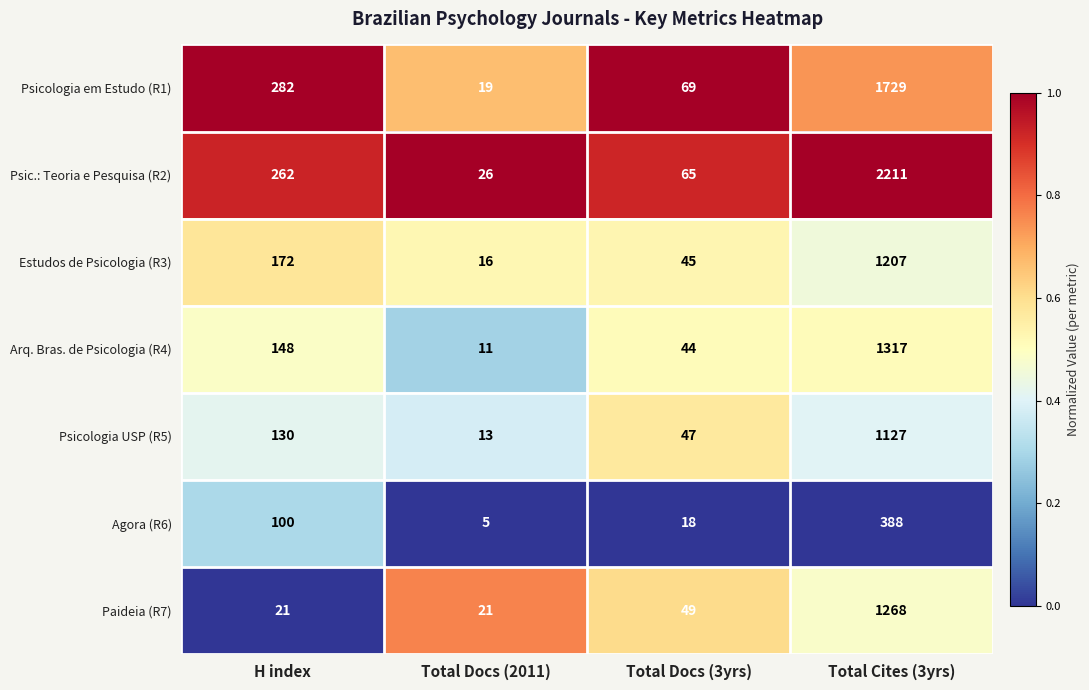

What is the difference between the second highest and minimum values in the Estudos de Psicologia (R3) series?

156